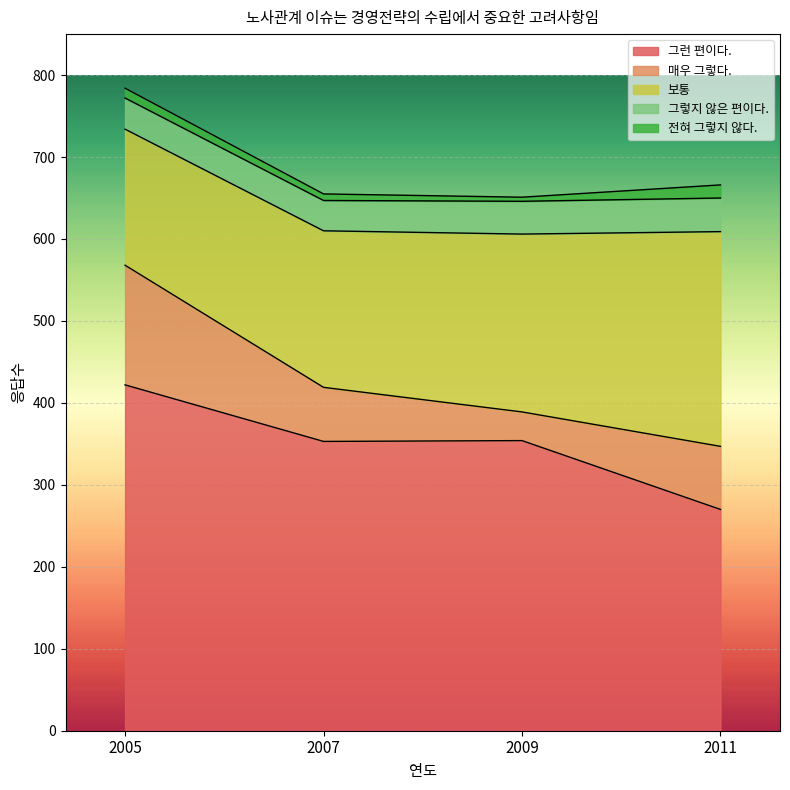

What is the value of the 그렇지 않은 편이다. point at the 4th from the left?

41